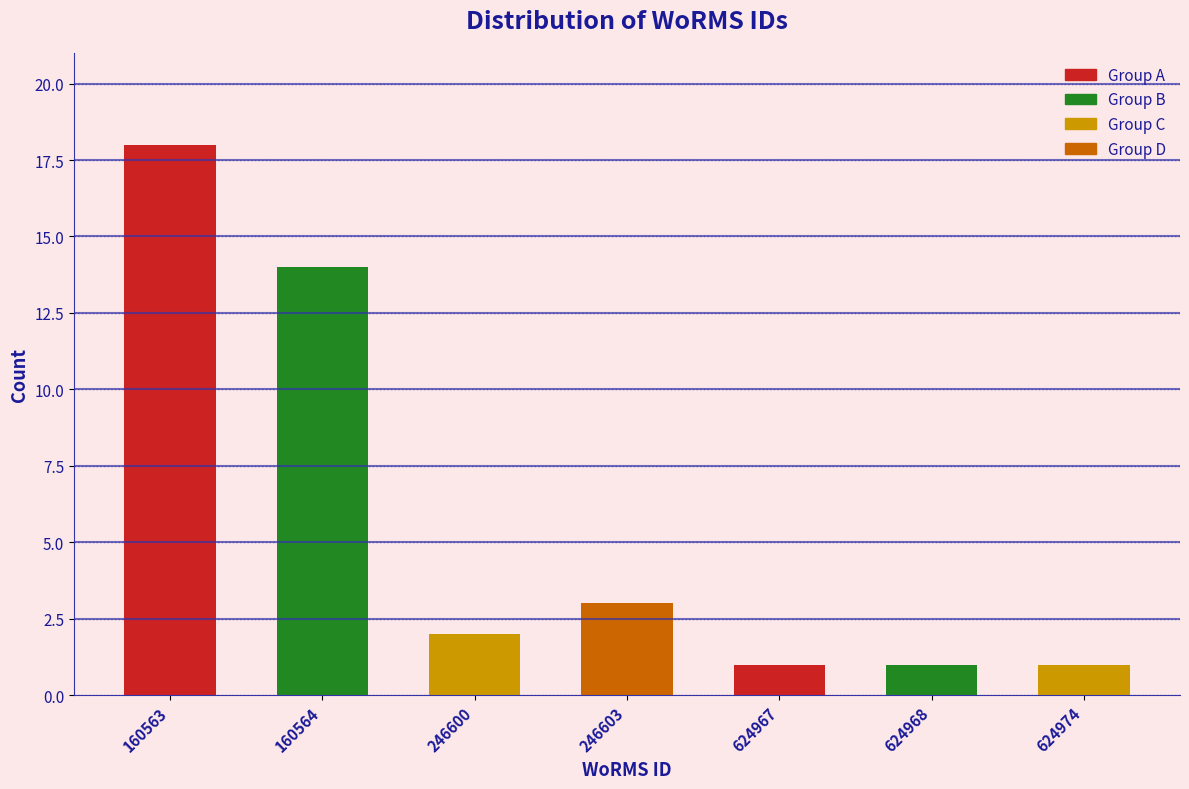

Reading right to left, what are all the values shown in this chart?

1	1	1	3	2	14	18